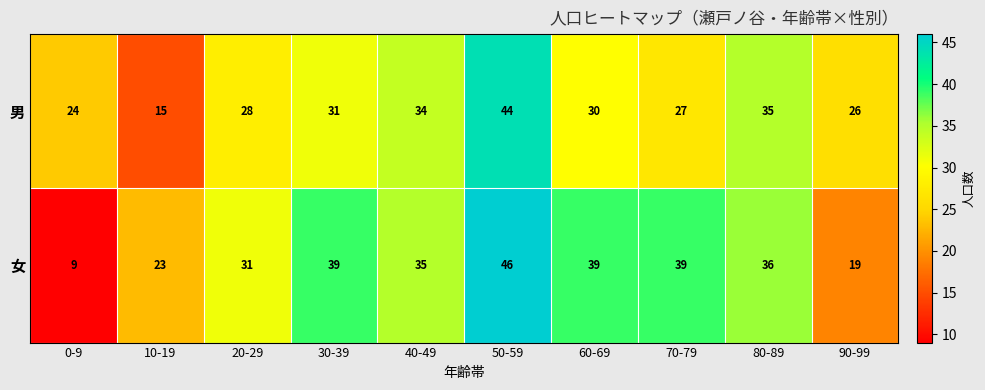

Is it true that 男 equals 15 at 90-99?

False